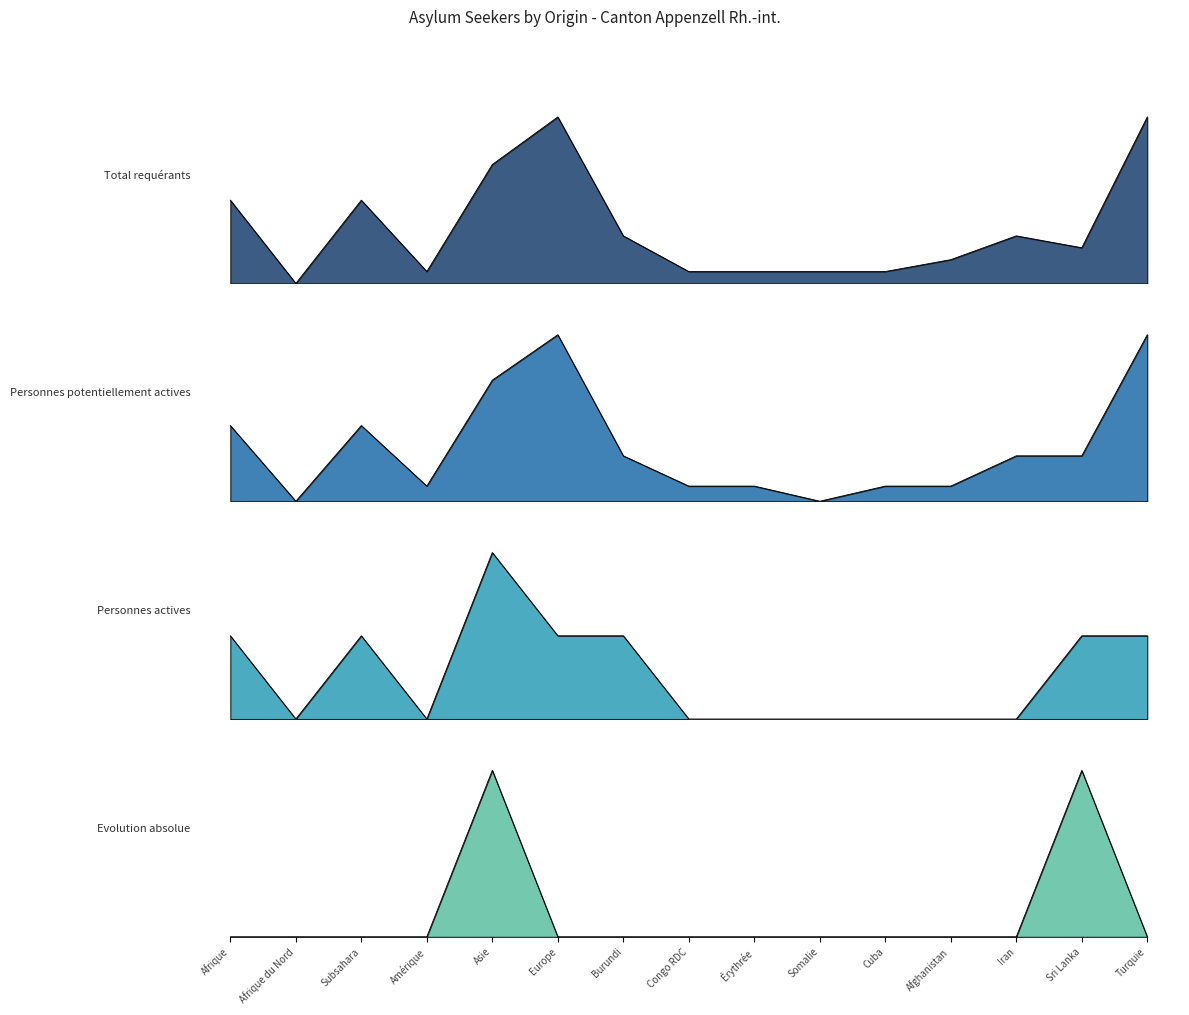

Between Somalie and Sri Lanka, which series saw the biggest shift?

Personnes potentiellement actives